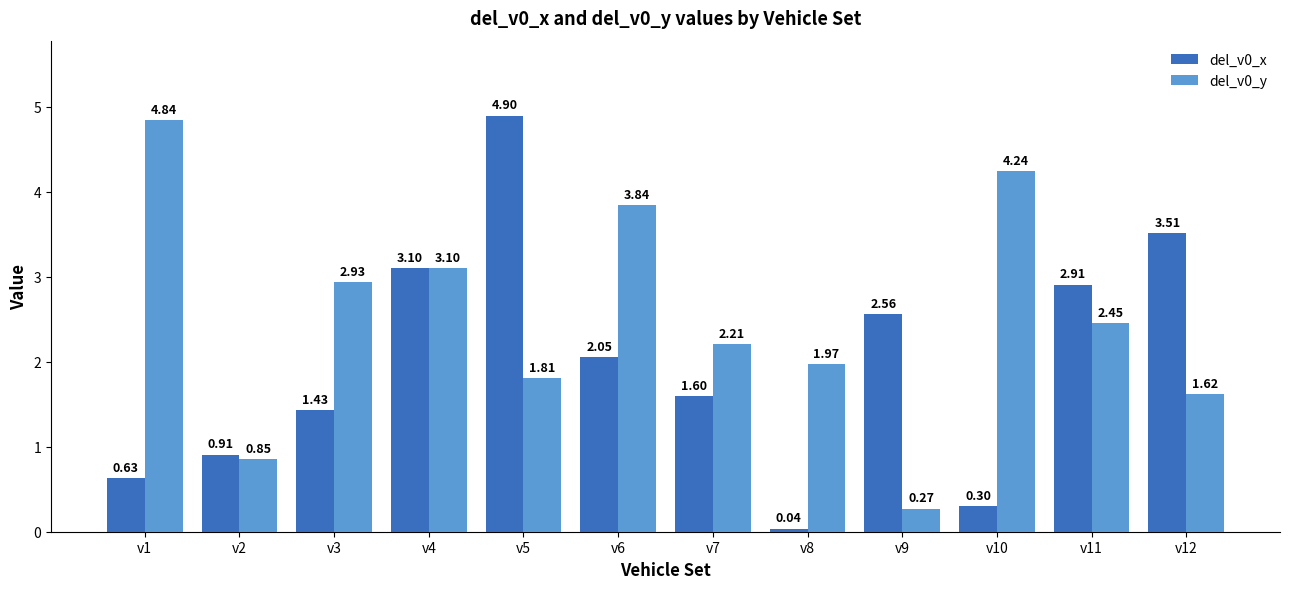

List the labels in order of del_v0_x value, smallest first.

v8, v10, v1, v2, v3, v7, v6, v9, v11, v4, v12, v5